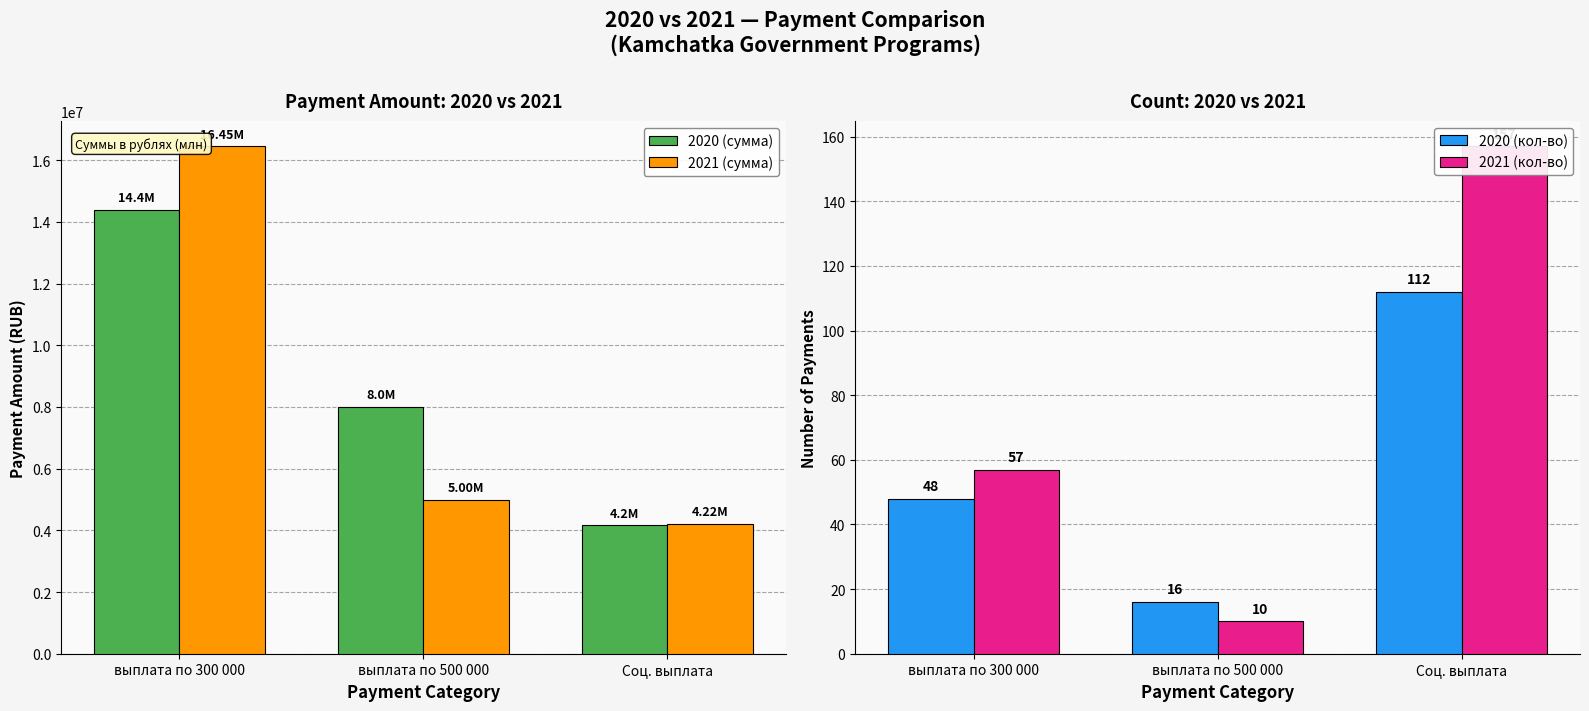

Is the value of 2021 (кол-во) at выплата по 500 000 greater than the value of 2021 (сумма) at Соц. выплата?

No